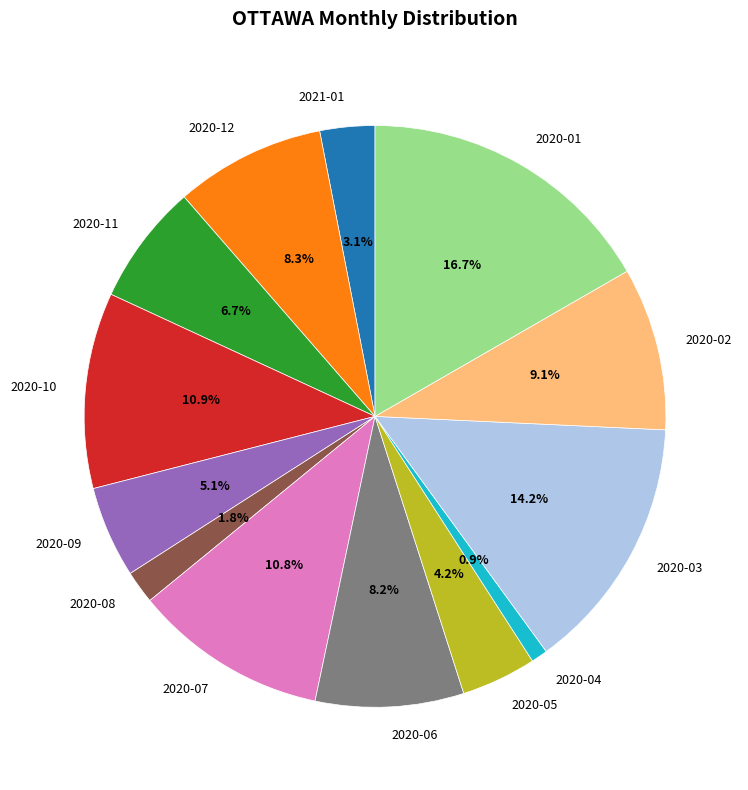

How many segments does this pie chart have?

13